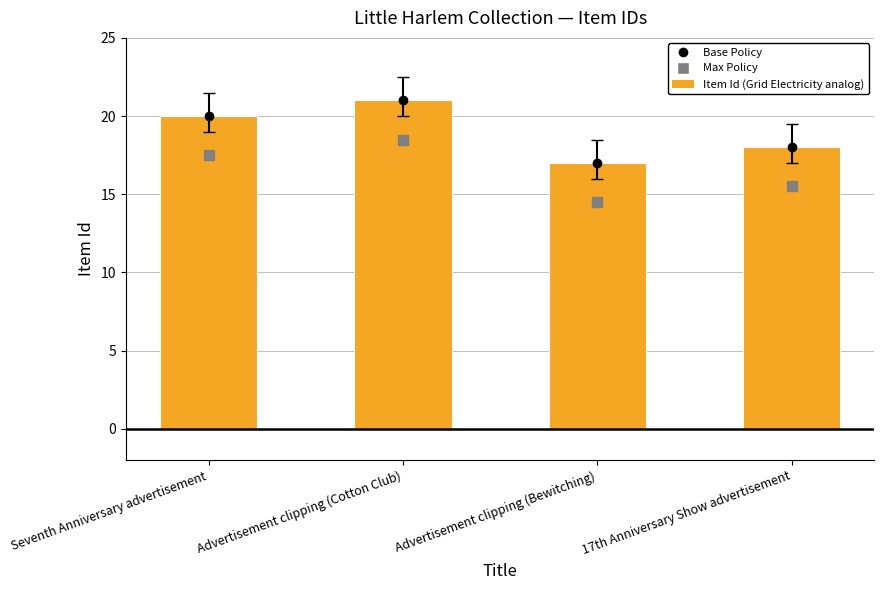

List the labels in order of value, largest first.

Advertisement clipping (Cotton Club), Seventh Anniversary advertisement, 17th Anniversary Show advertisement, Advertisement clipping (Bewitching)